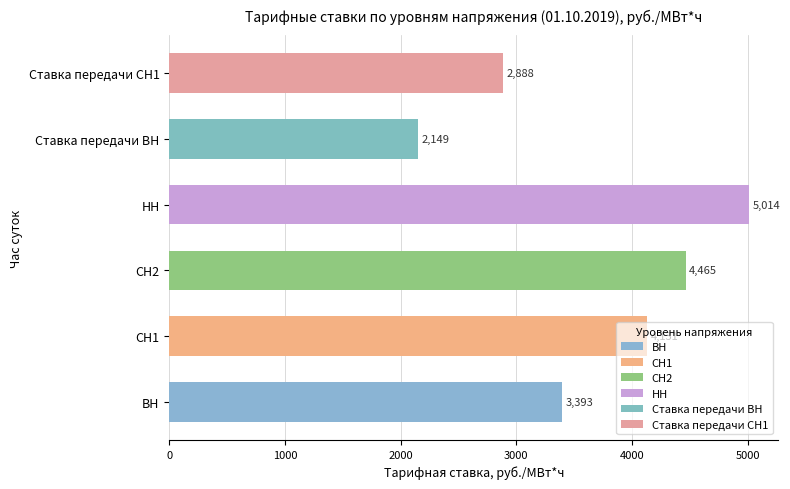

Which label corresponds to the smallest value in the chart?

Ставка передачи ВН